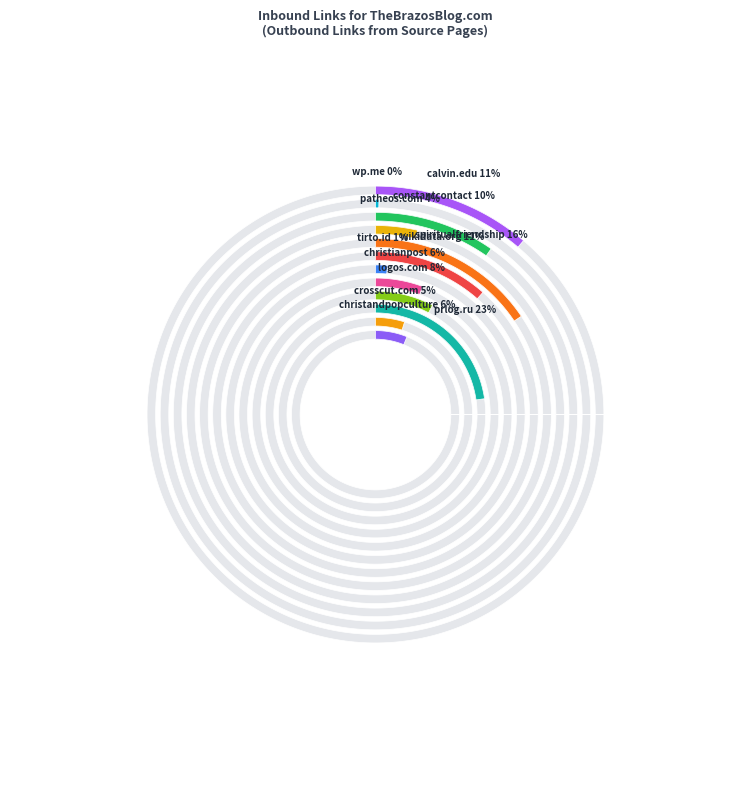

Is there any slice that represents more than half of the pie?

No